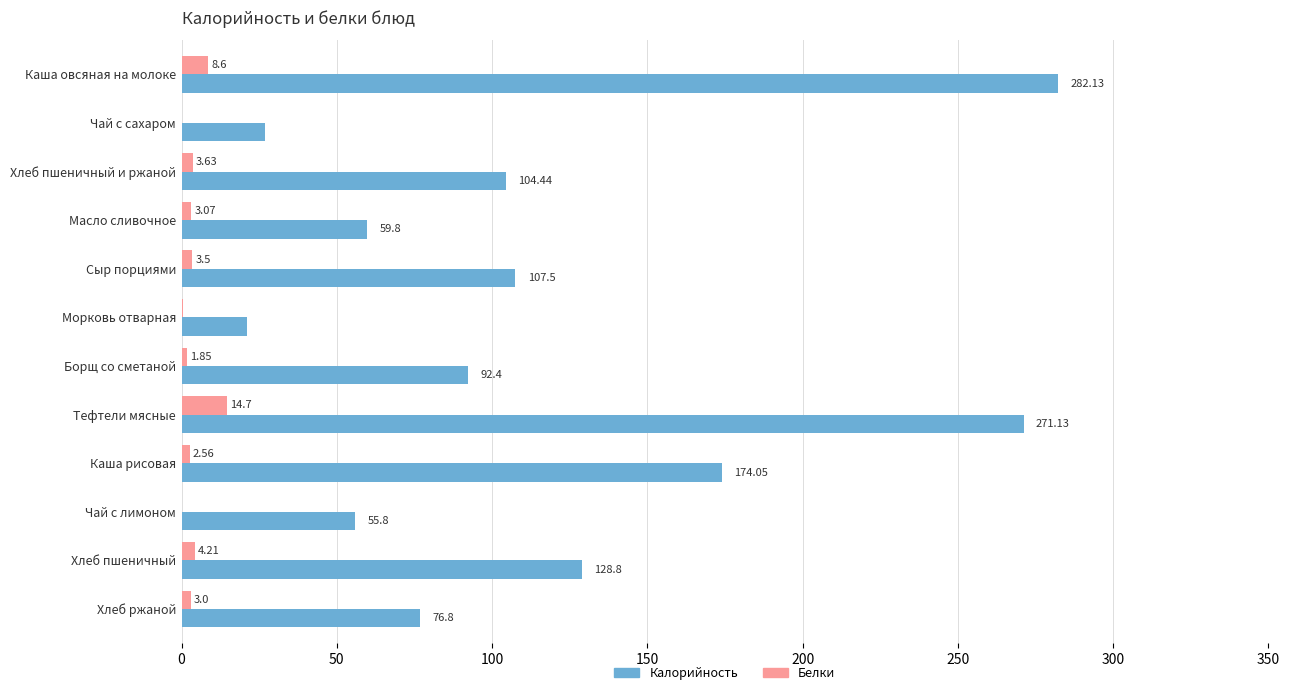

What are all the series names shown in the legend?

Калорийность, Белки